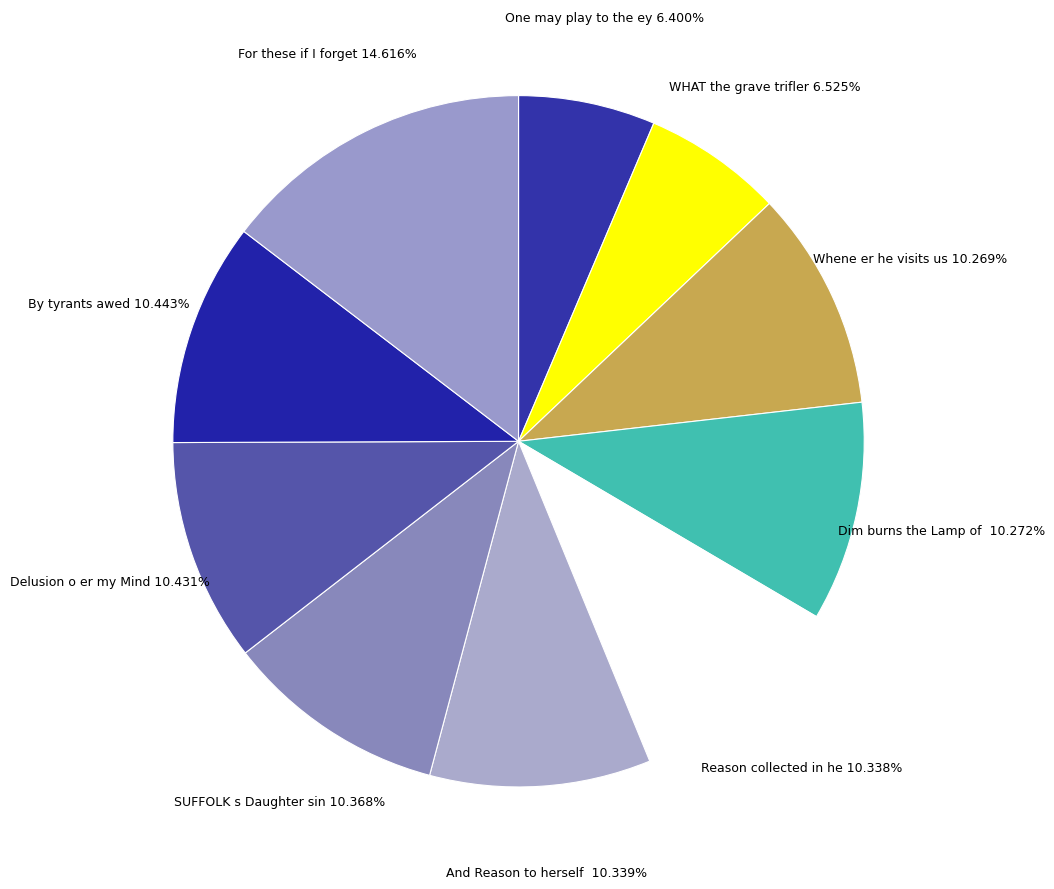

Rank the categories by value from lowest to highest.

One may play to the eye, WHAT the grave triflers, Whene er he visits us, Dim burns the Lamp of Life, Reason collected in herself, And Reason to herself alone, SUFFOLK s Daughter sinks not, Delusion o er my Mind, By tyrants awed, For these if I forget